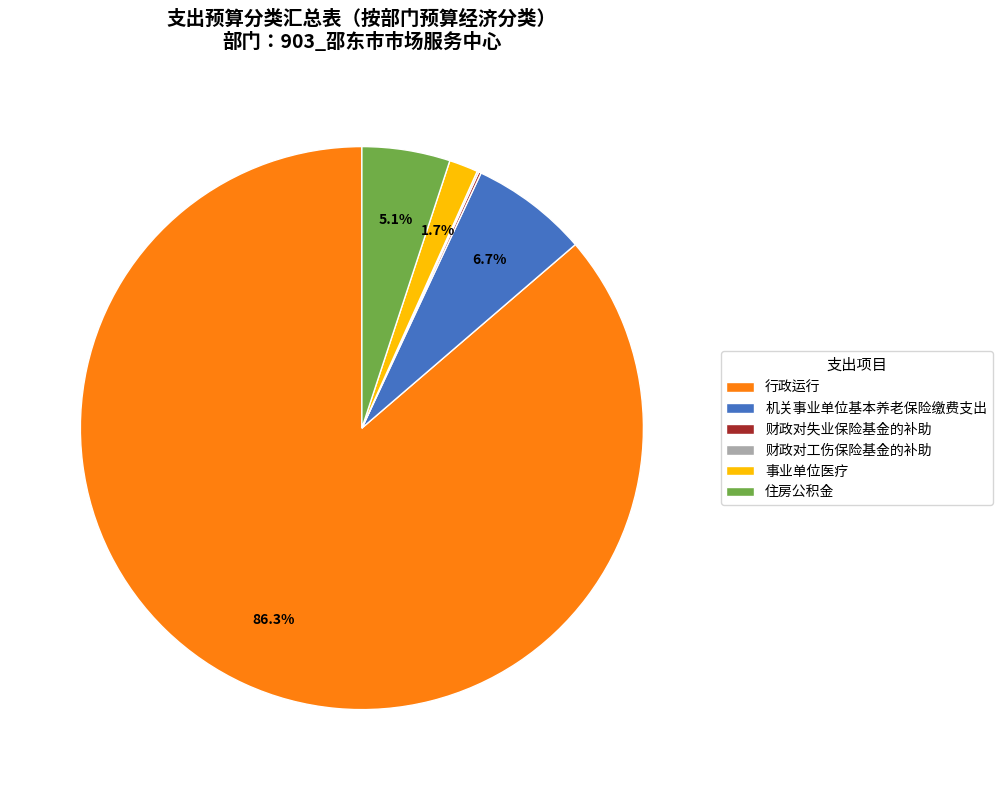

The 机关事业单位基本养老保险缴费支出 slice represents 7% of the pie. True or false?

True